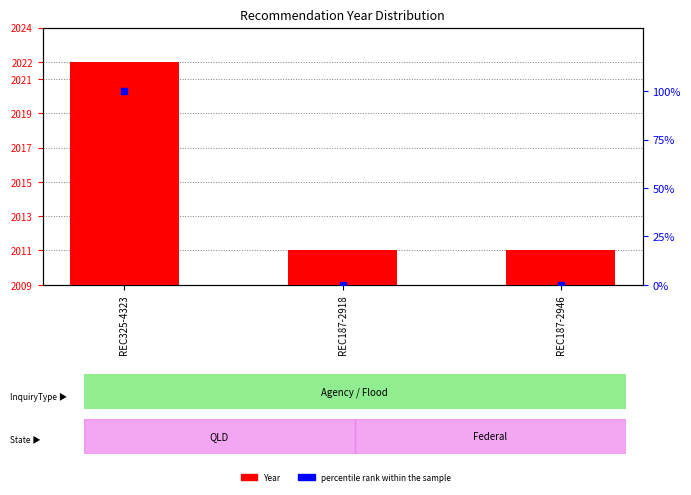

At which category is the sum across all series the highest?

REC325-4323